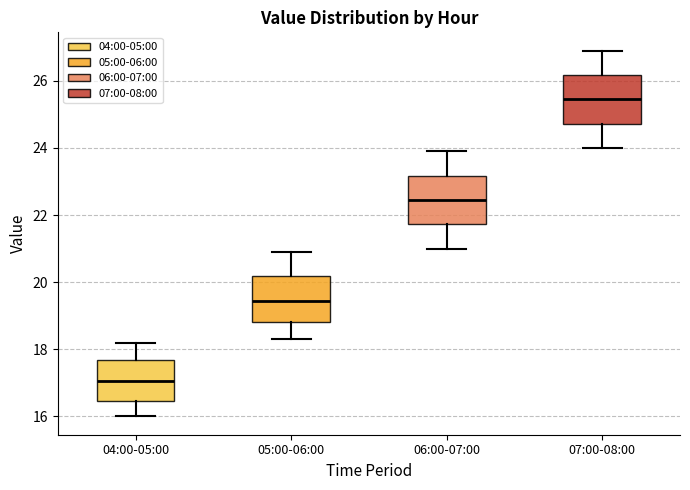

Which box's median line is the lowest?

04:00-05:00